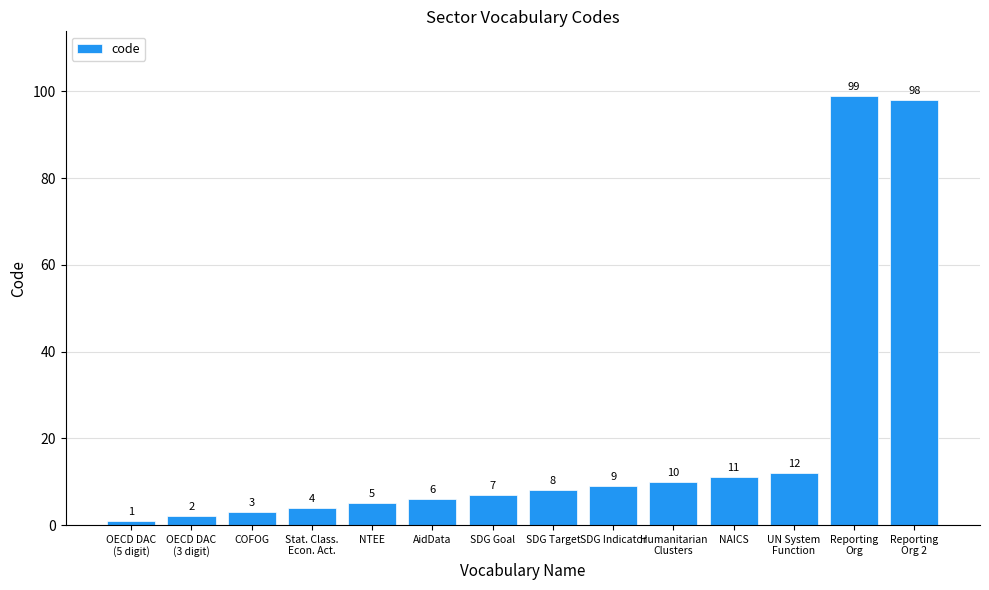

Approximately how many times larger is the value at UN System
Function compared to NAICS?

1.1